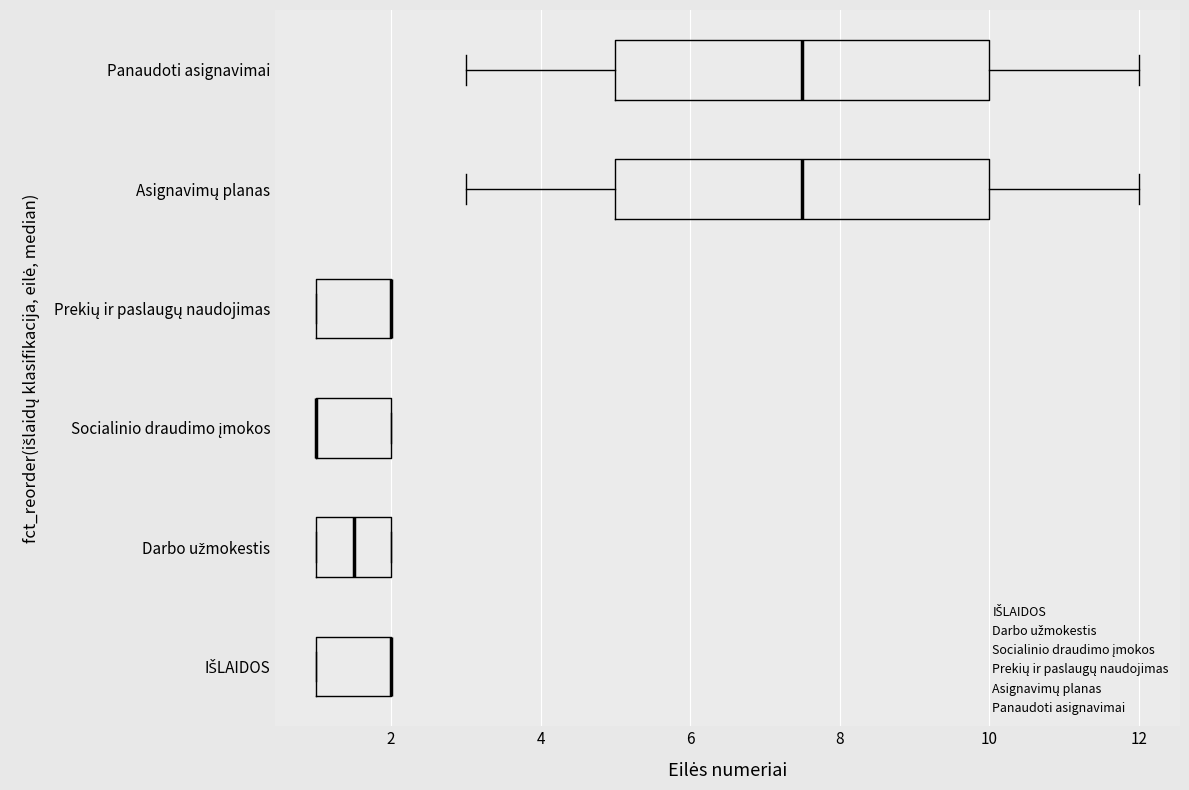

Reading bottom to top, read every box against the x-axis: the position of its median line, the range the box covers, and the ends of its whiskers. The values are not printed on the chart, so give them approximately, as read against the axis.

IŠLAIDOS: median 2.0 (drawn on the box's right edge), box 1.0 to 2.0, whiskers 1.0 to 2.0
Darbo užmokestis: median 1.6, box 1.0 to 2.0, whiskers 1.0 to 2.0
Socialinio draudimo įmokos: median 1.0 (drawn on the box's left edge), box 1.0 to 2.0, whiskers 1.0 to 2.0
Prekių ir paslaugų naudojimas: median 2.0 (drawn on the box's right edge), box 1.0 to 2.0, whiskers 1.0 to 2.0
Asignavimų planas: median 7.6, box 5.0 to 10.0, whiskers 3.0 to 12.0
Panaudoti asignavimai: median 7.6, box 5.0 to 10.0, whiskers 3.0 to 12.0